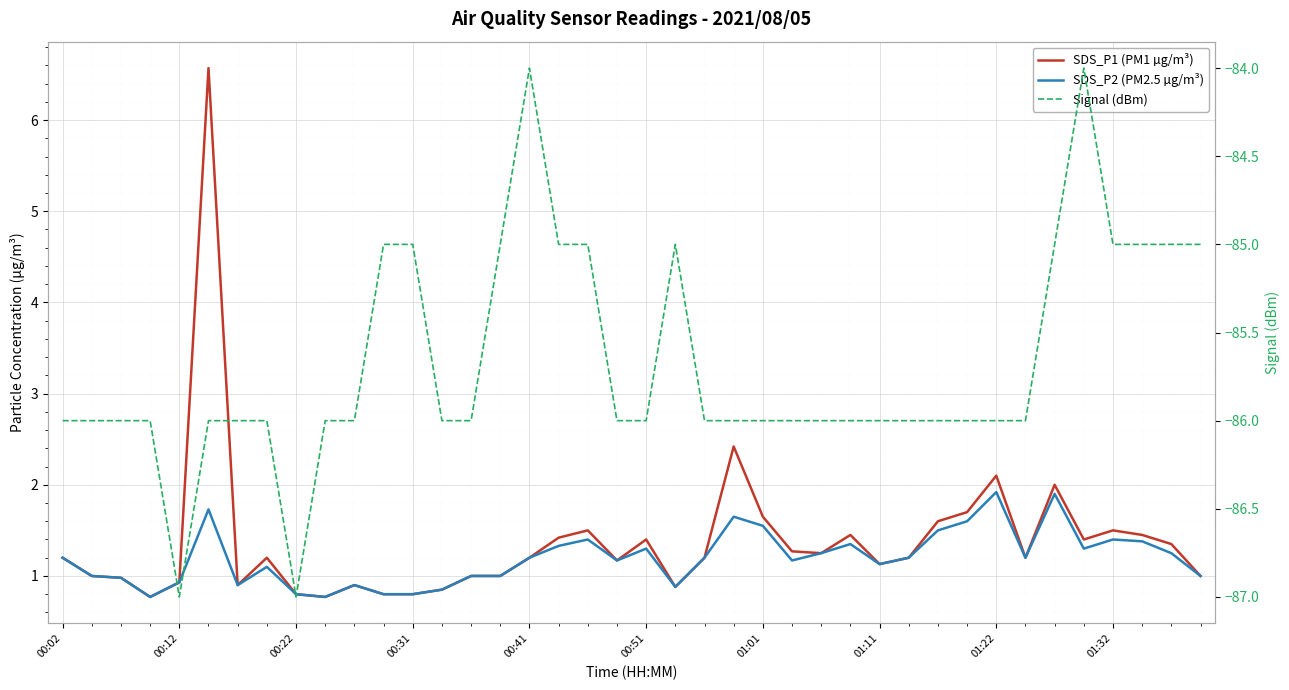

What is the sum of all SDS_P1 (PM1 µg/m³) values?

54.9